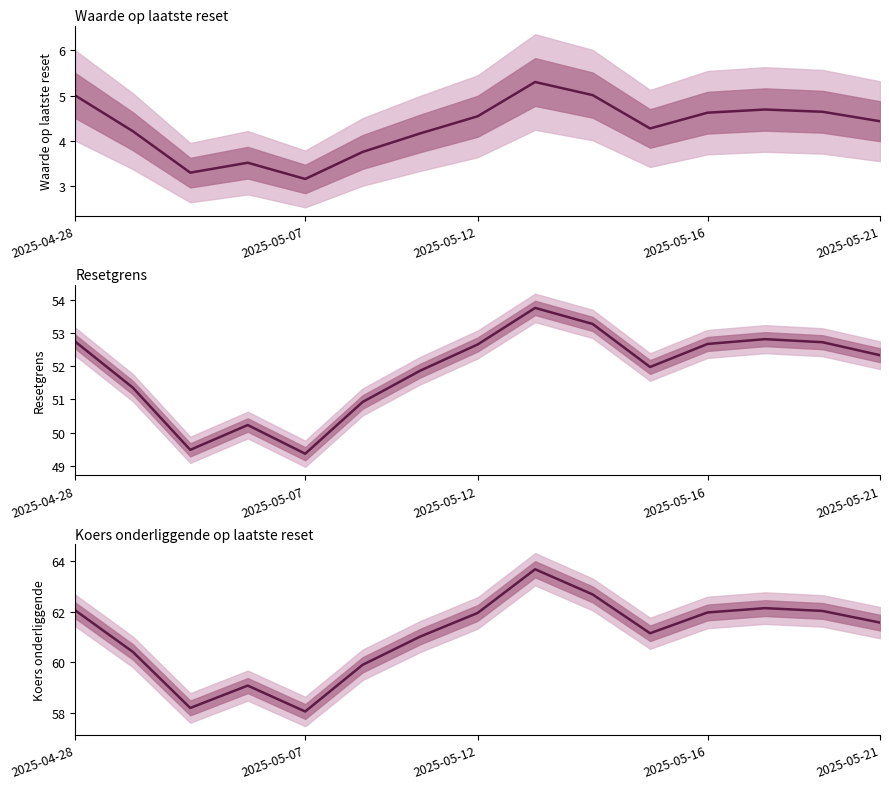

The Waarde op laatste reset series shows 7.3 at 12. True or false?

False